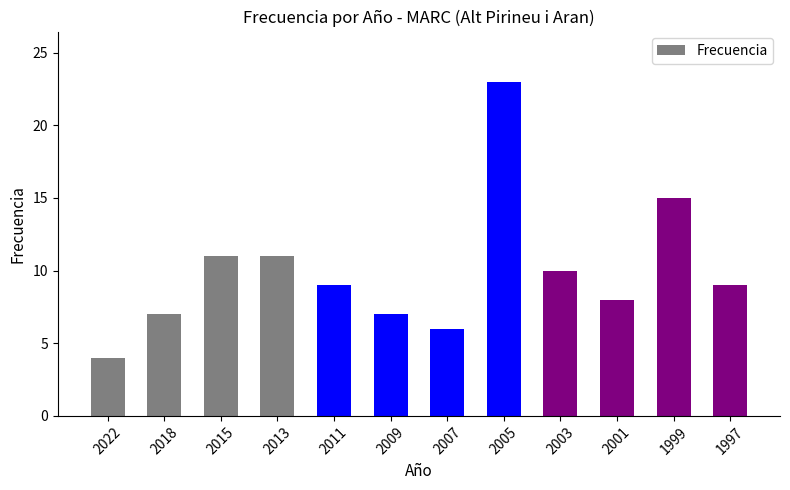

Reading left to right, transcribe all the data shown in this chart.

4	7	11	11	9	7	6	23	10	8	15	9